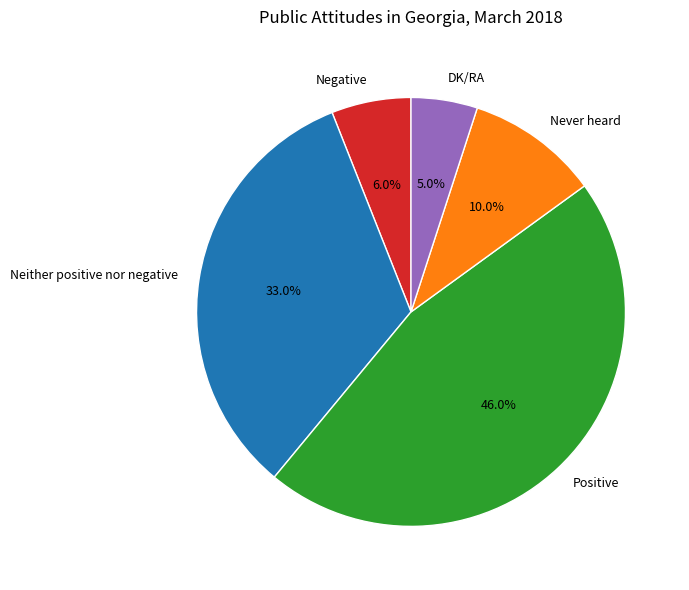

To the nearest percent, what is the difference between the largest and smallest slice percentages?

41%